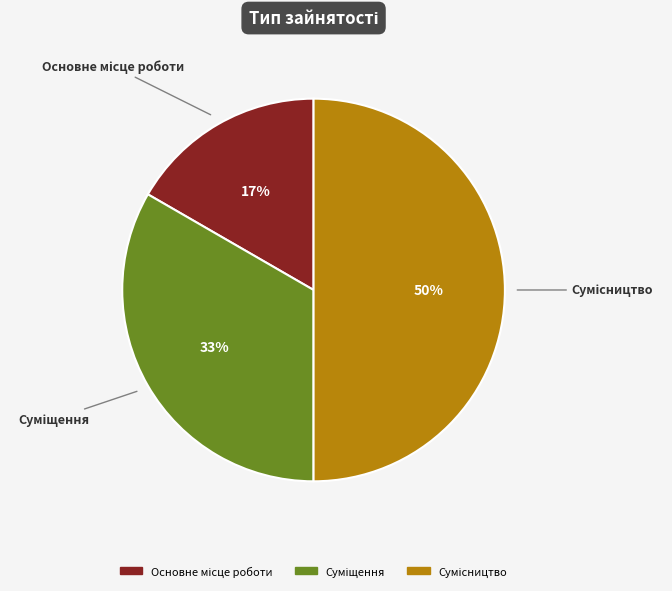

To the nearest percent, what is the average slice percentage?

33%